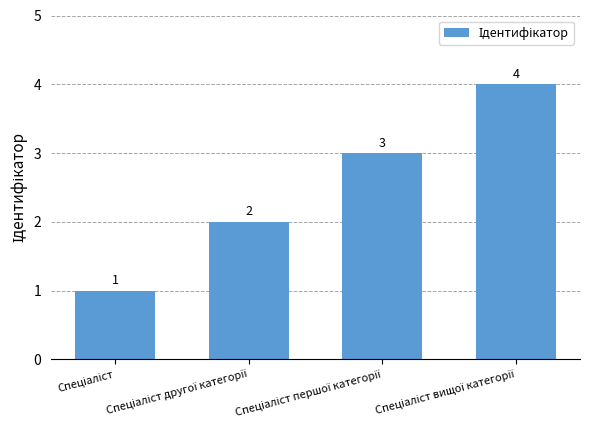

What is the value of the 3rd bar from the left?

3